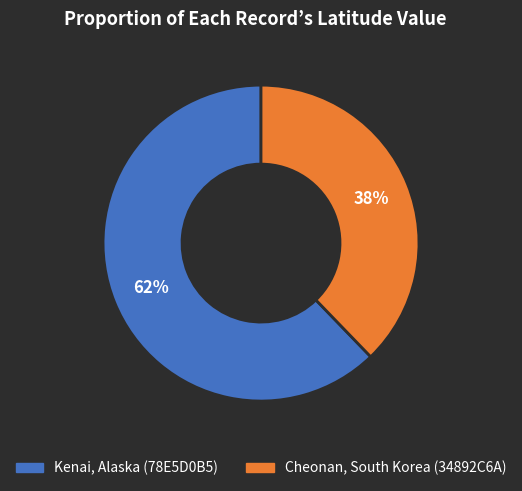

What is the smallest slice in the pie chart?

Cheonan, South Korea (34892C6A)